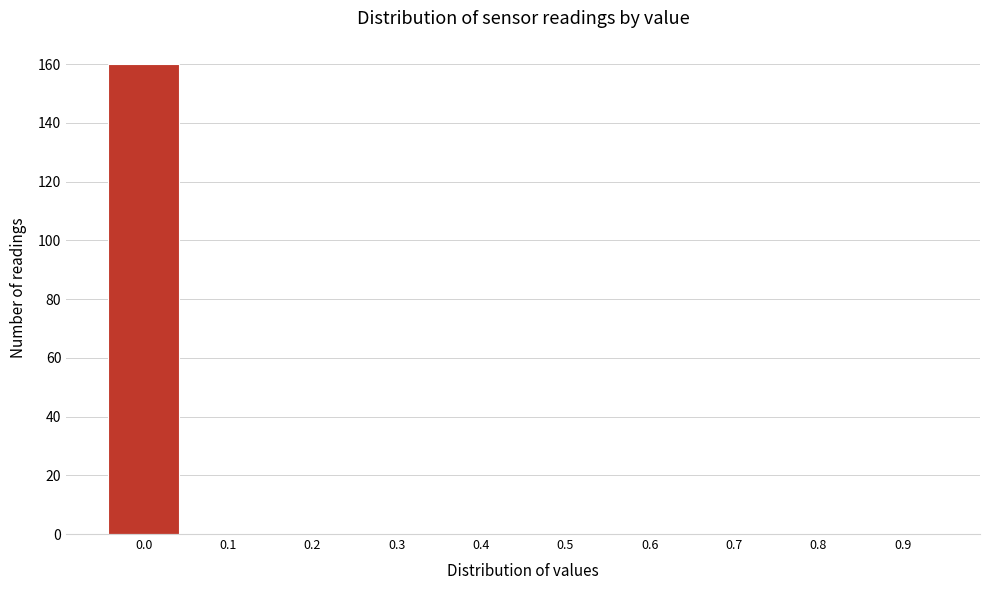

Reading left to right, transcribe all the data shown in this chart.

0.0=160	0.1=0	0.2=0	0.3=0	0.4=0	0.5=0	0.6=0	0.7=0	0.8=0	0.9=0